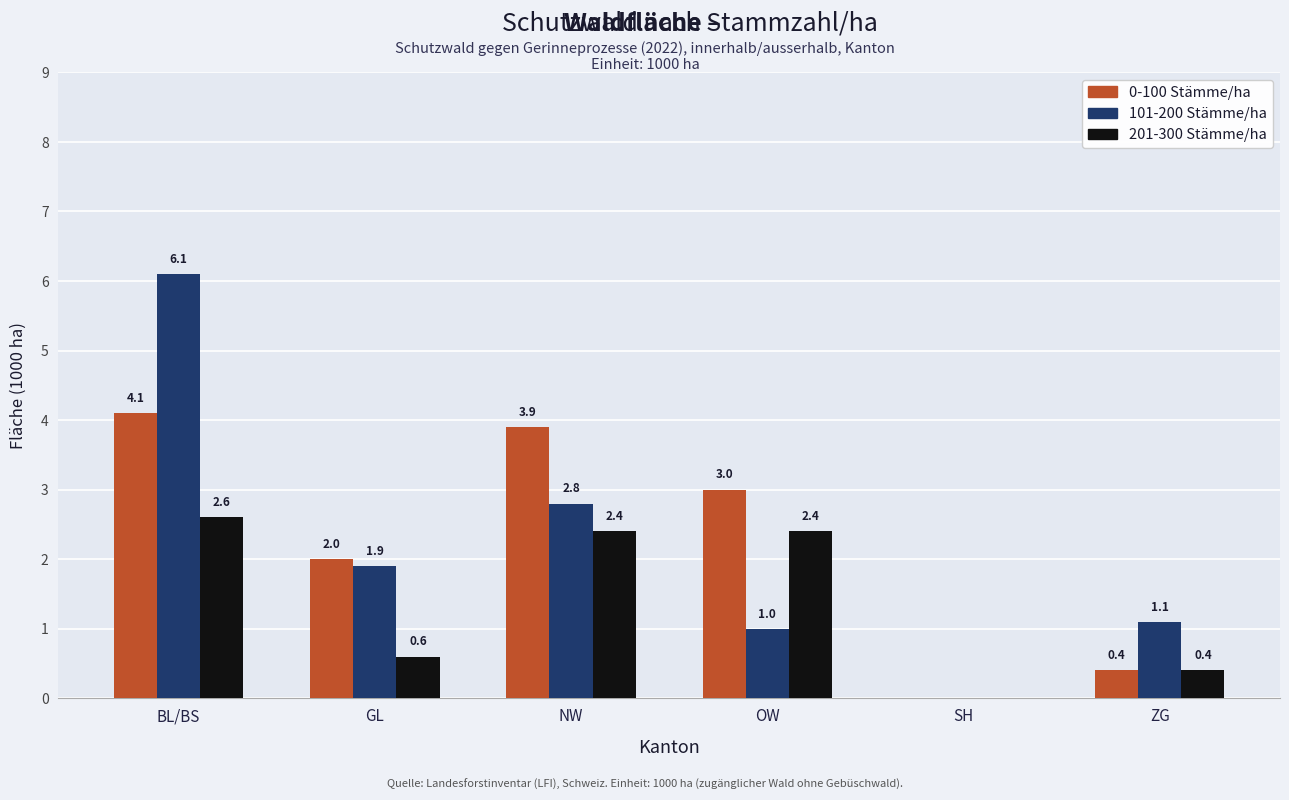

At which label is 0-100 Stämme/ha closest to 2?

GL